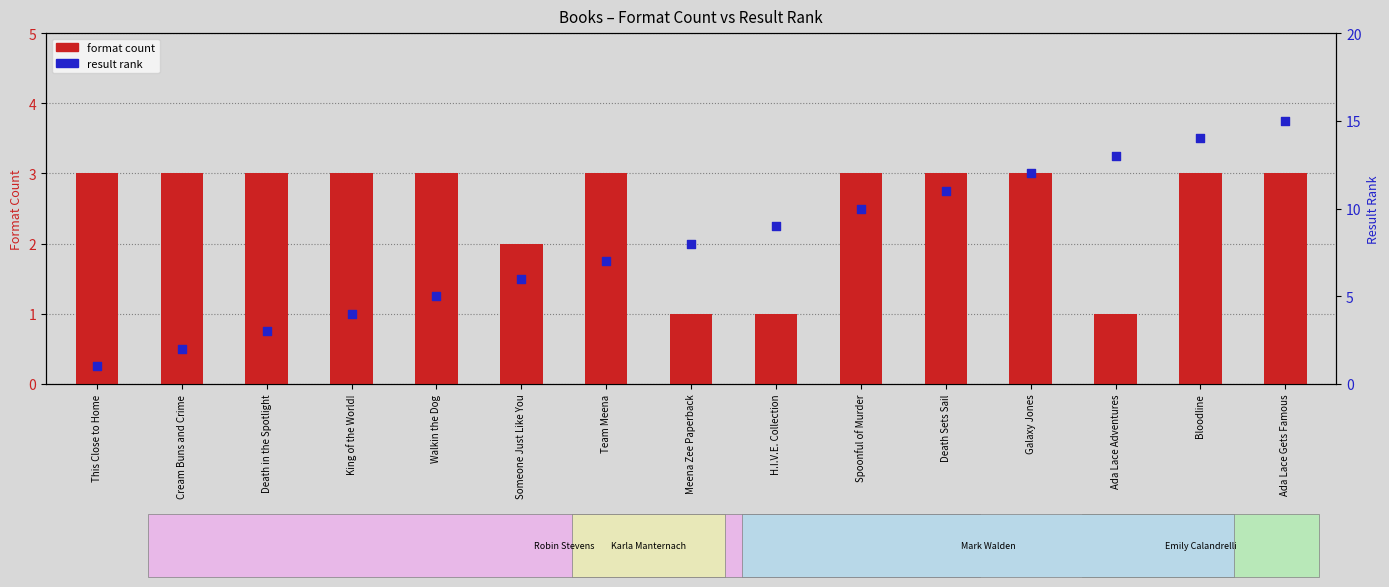

Which series contains the lowest Y value?

format count